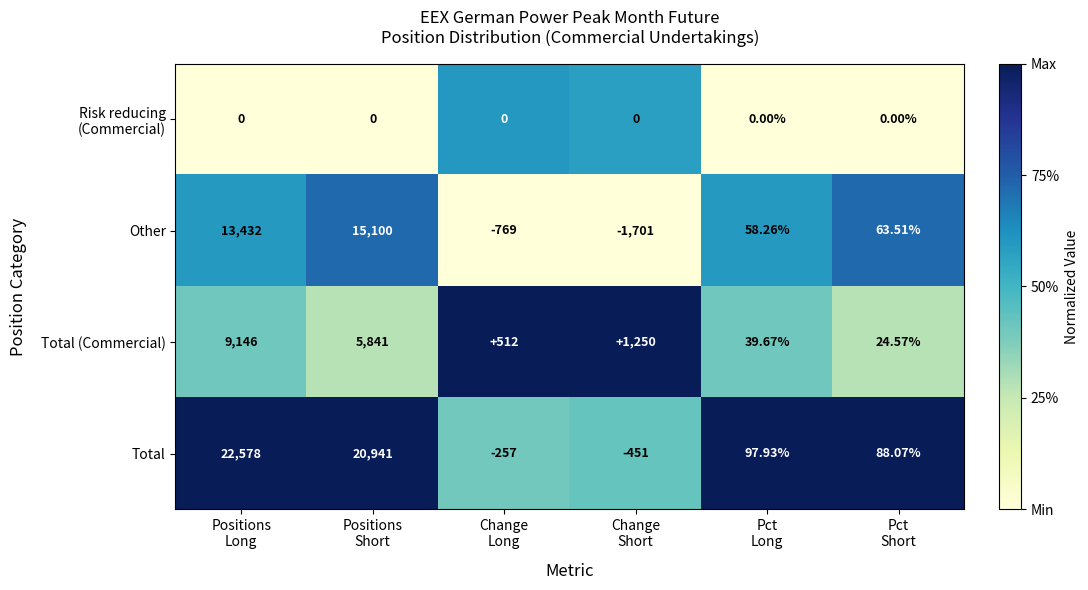

Which series has the largest total across all categories?

Total